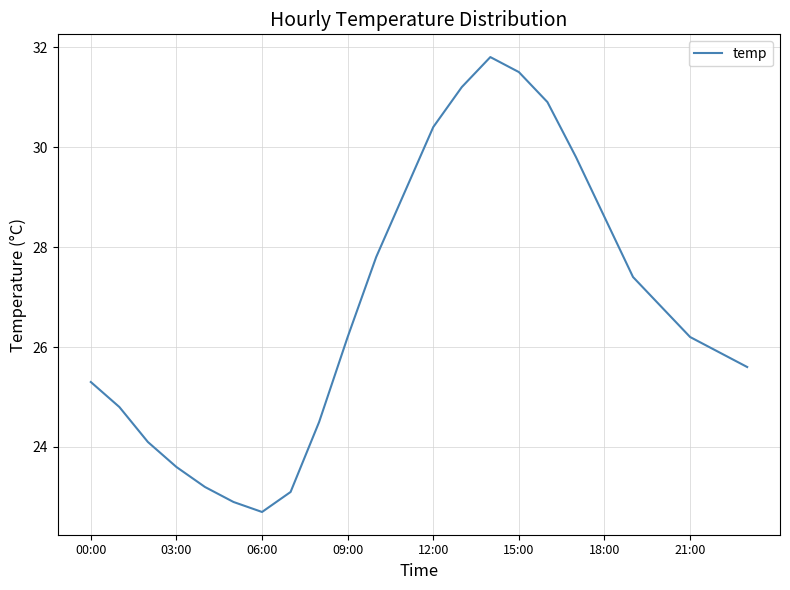

How many interior local peaks (higher than both neighbors) does the data have?

1